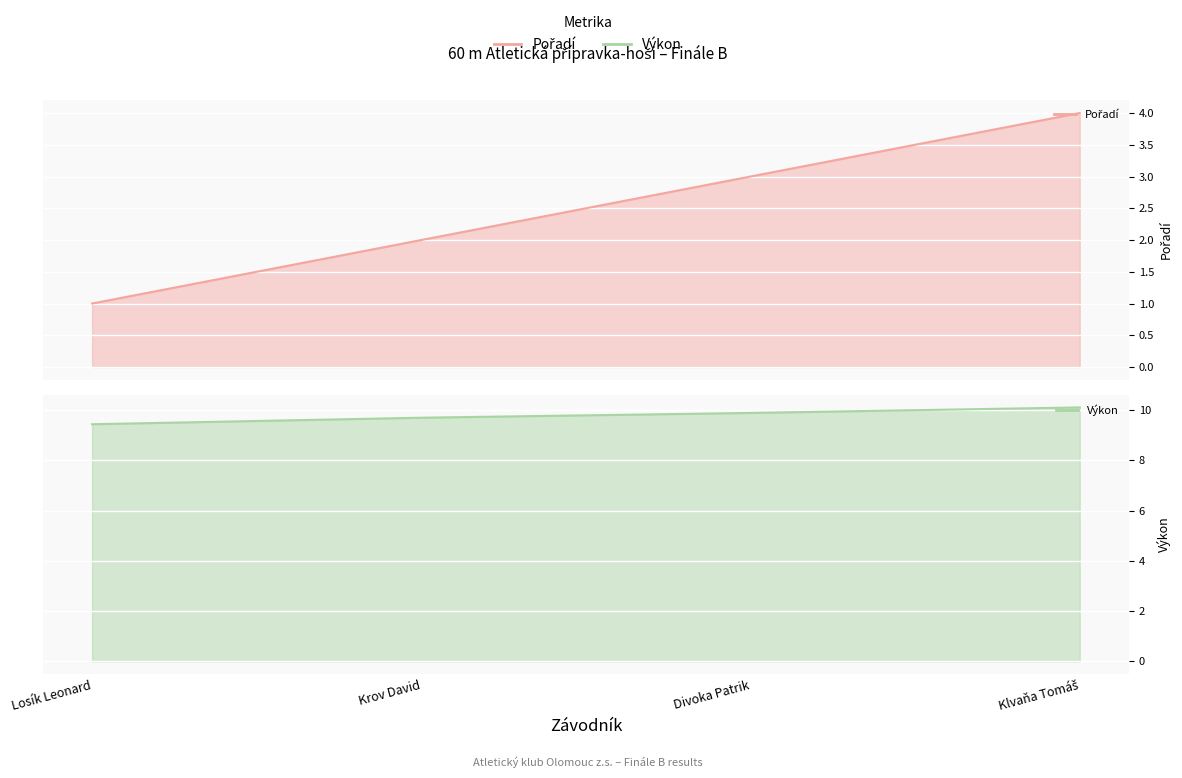

How many series are shown in this chart?

2